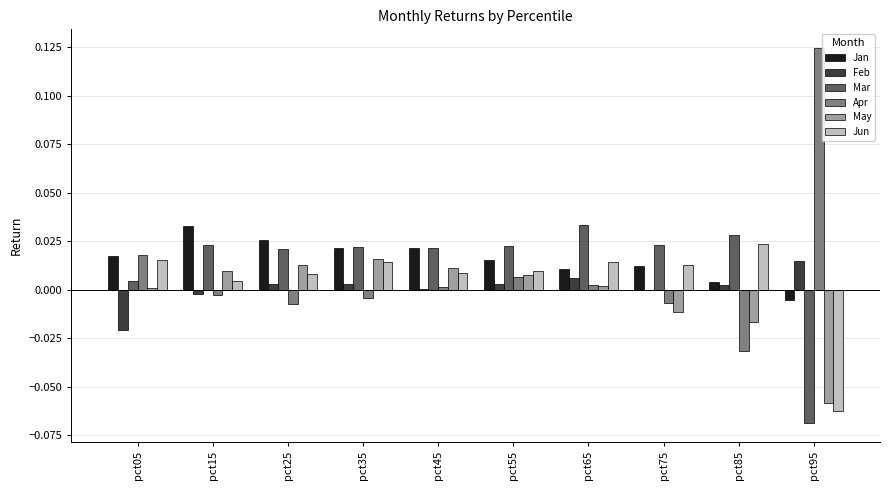

At which category does the chart reach its peak across all series?

pct95